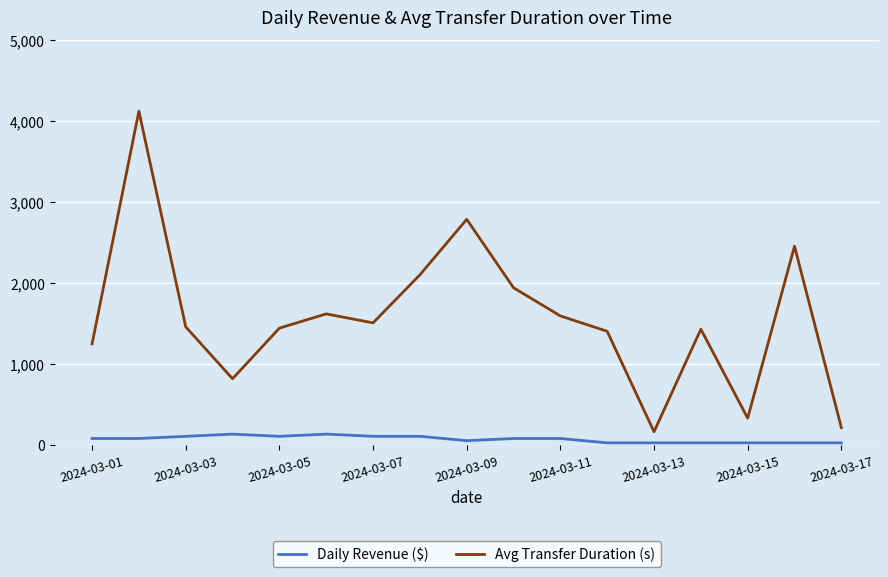

List the series in order of their overall mean, highest first.

Avg Transfer Duration (s), Daily Revenue ($)